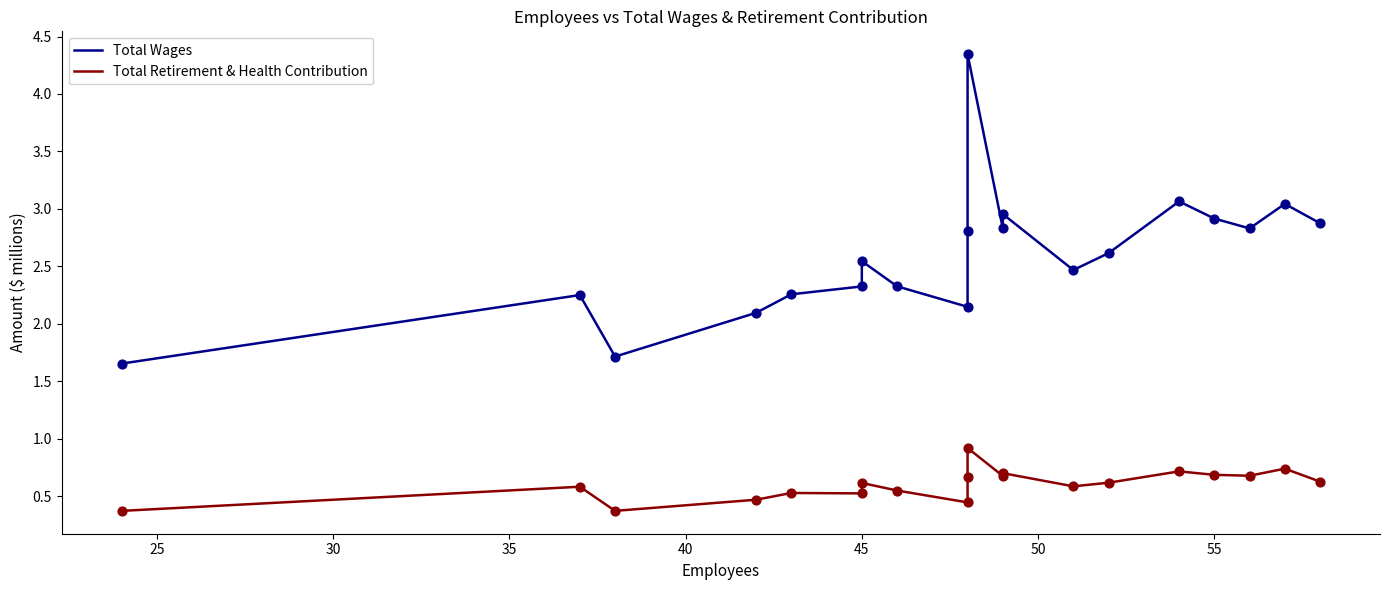

Which series has the largest total across all categories?

Total Wages